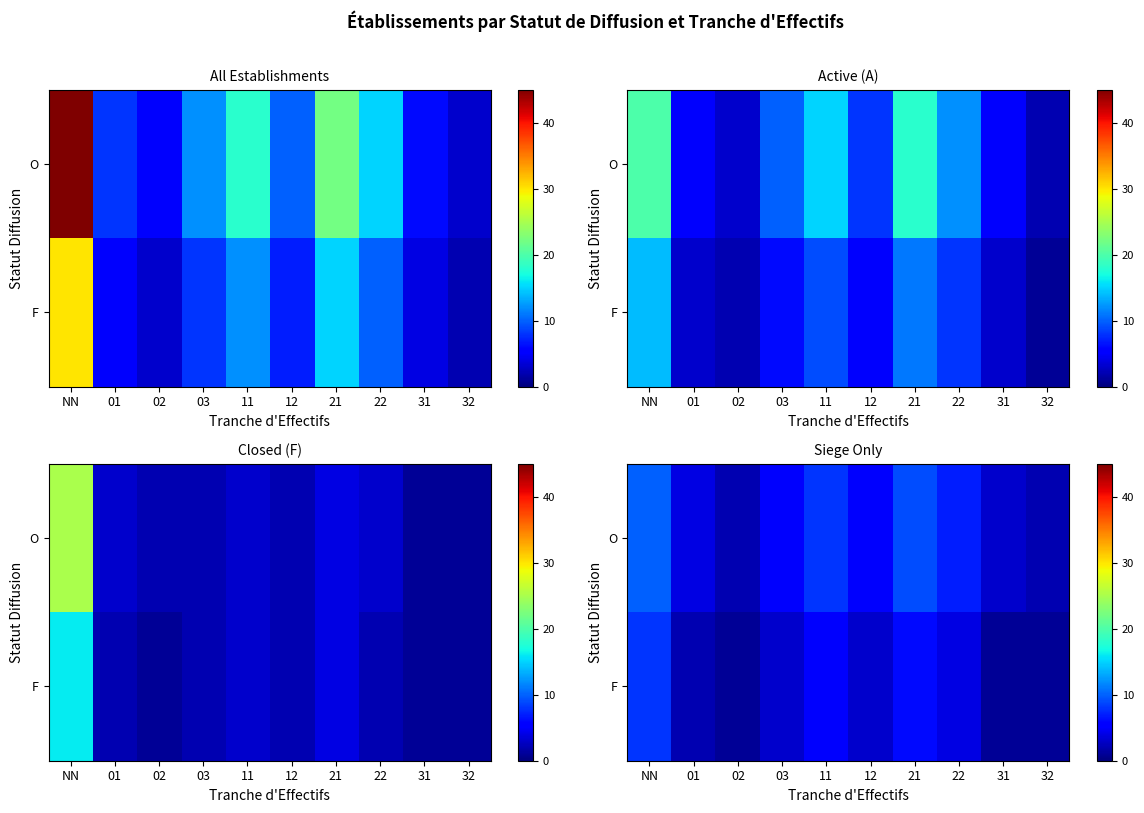

How many values in the F series are below 3?

4